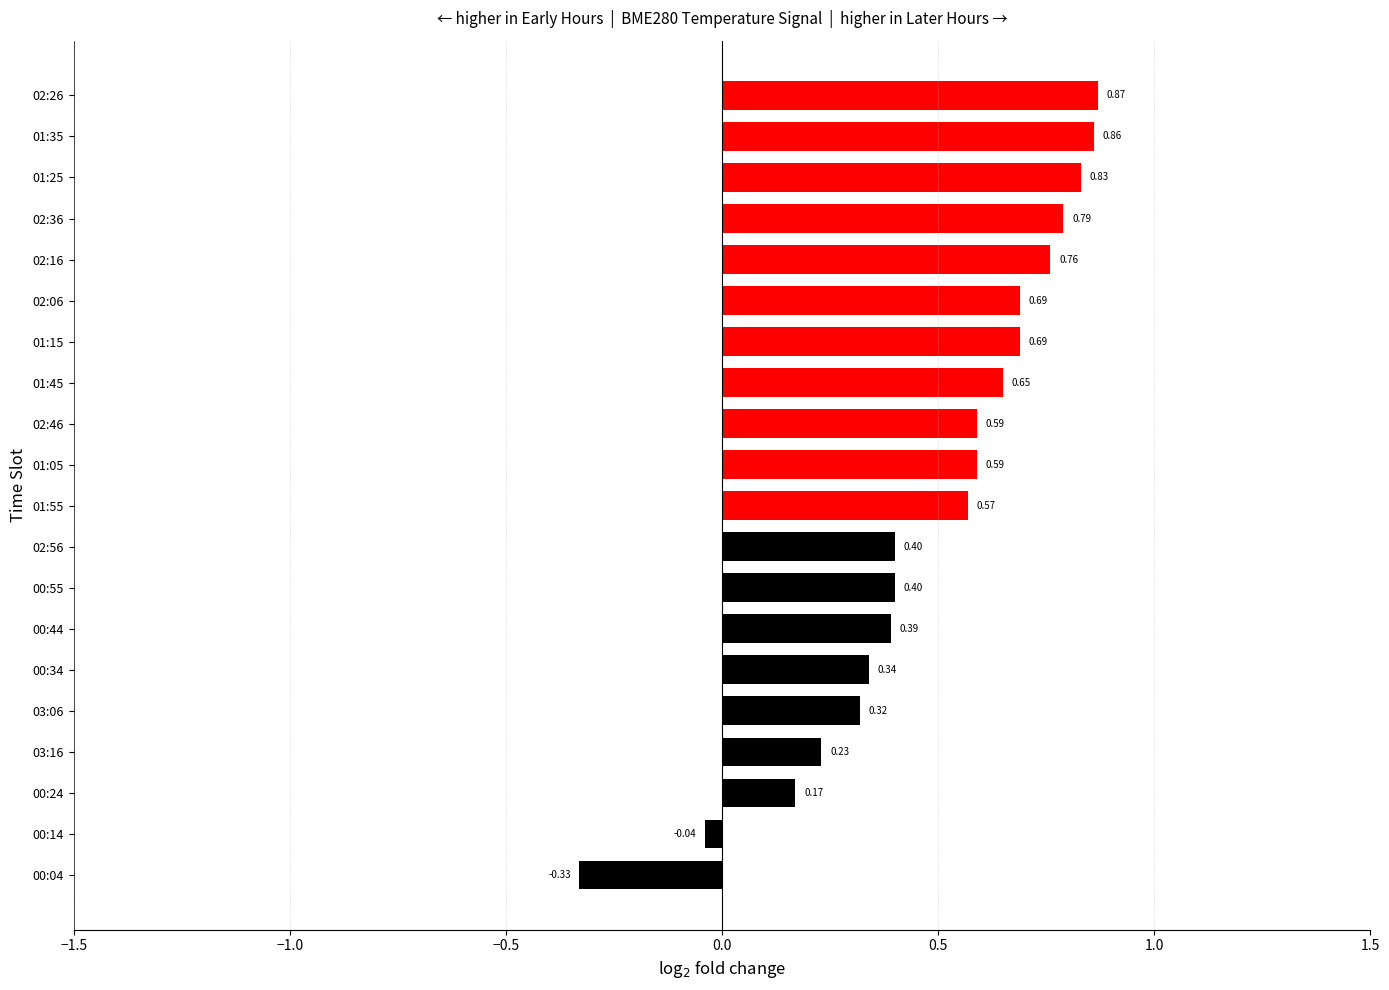

What is the change in value from 00:34 to 01:35?

+0.5